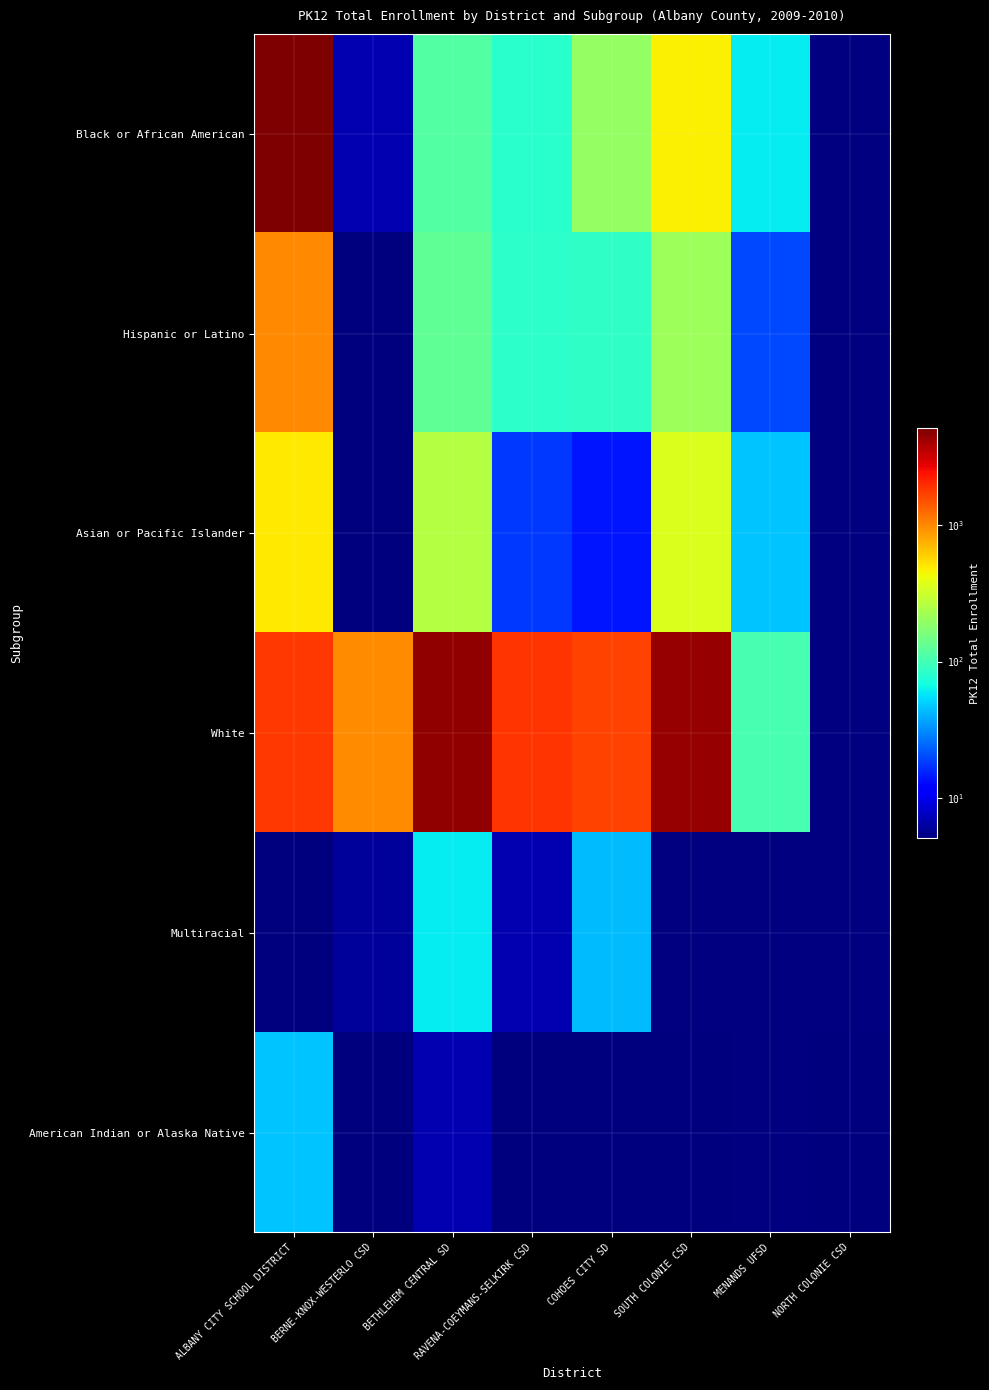

What is the difference between the highest and lowest values at RAVENA-COEYMANS-SELKIRK CSD?

1875